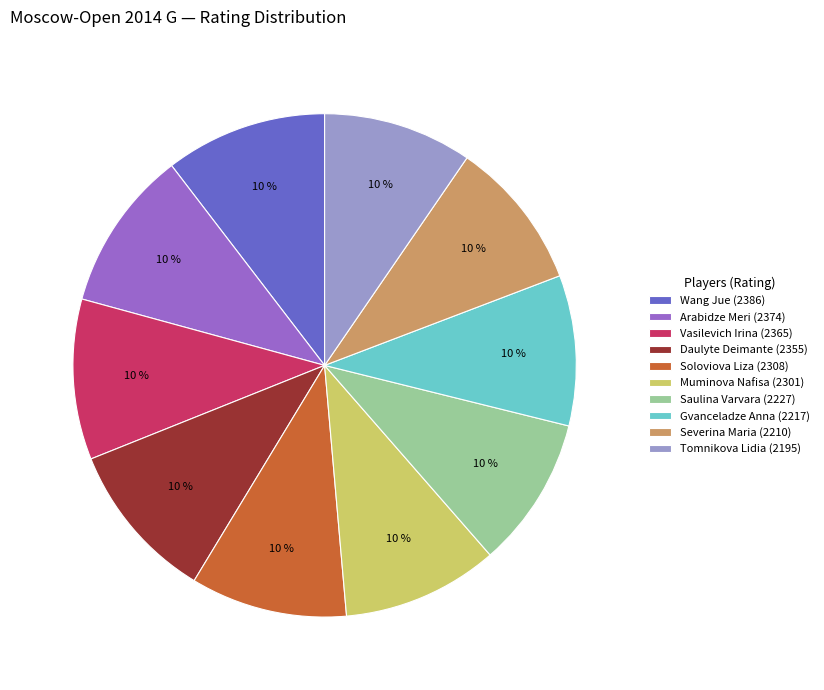

To the nearest percent, what portion does Severina Maria represent?

10%